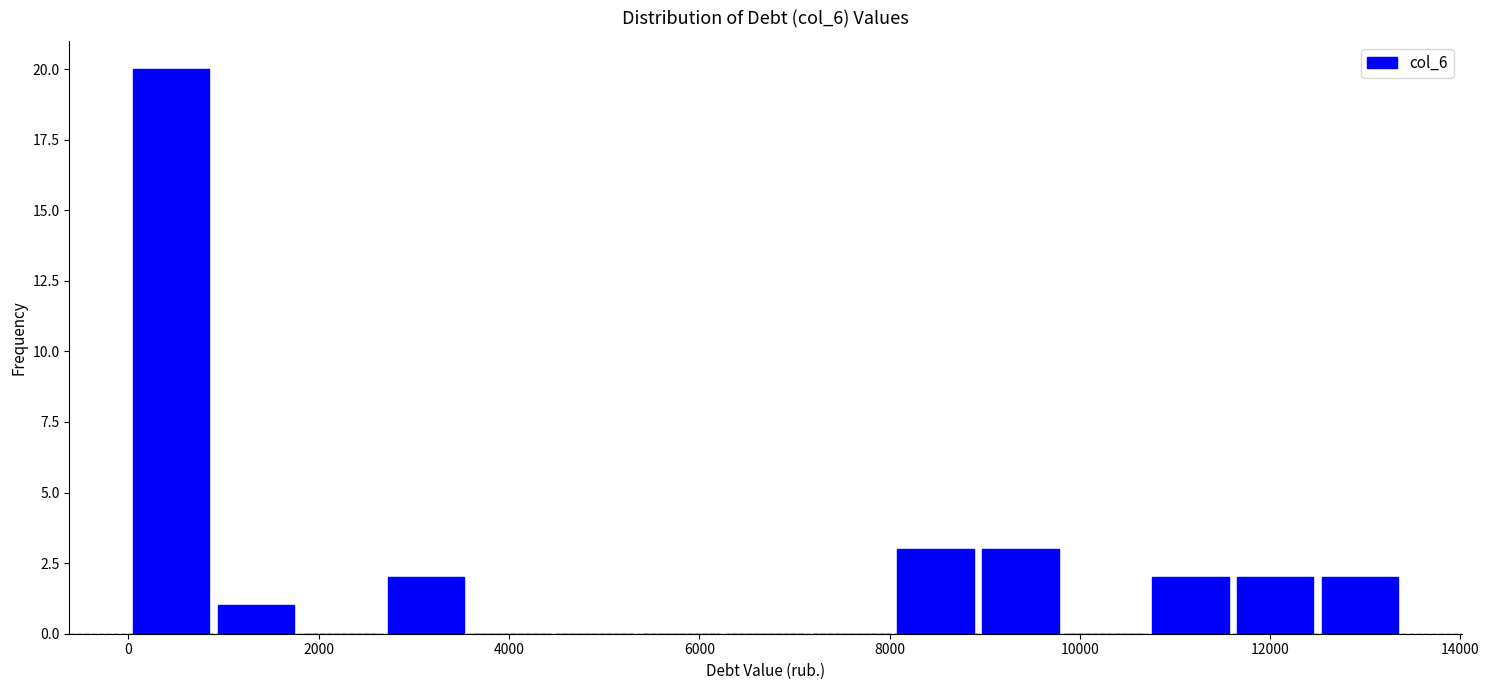

What is the height of the bar covering 10800 to 11600 on the x-axis? Neither the bar edges nor the heights are printed on the chart, so give them approximately, as read against the axes.

2